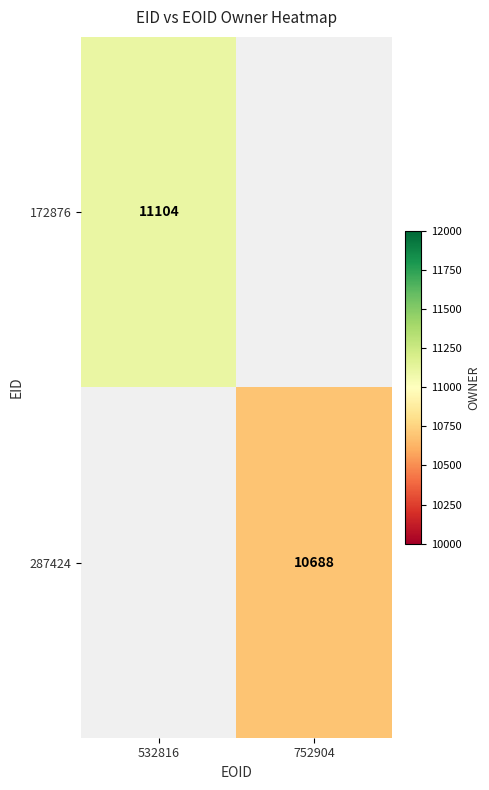

Is it true that 172876 equals 14993.9 at 532816?

False